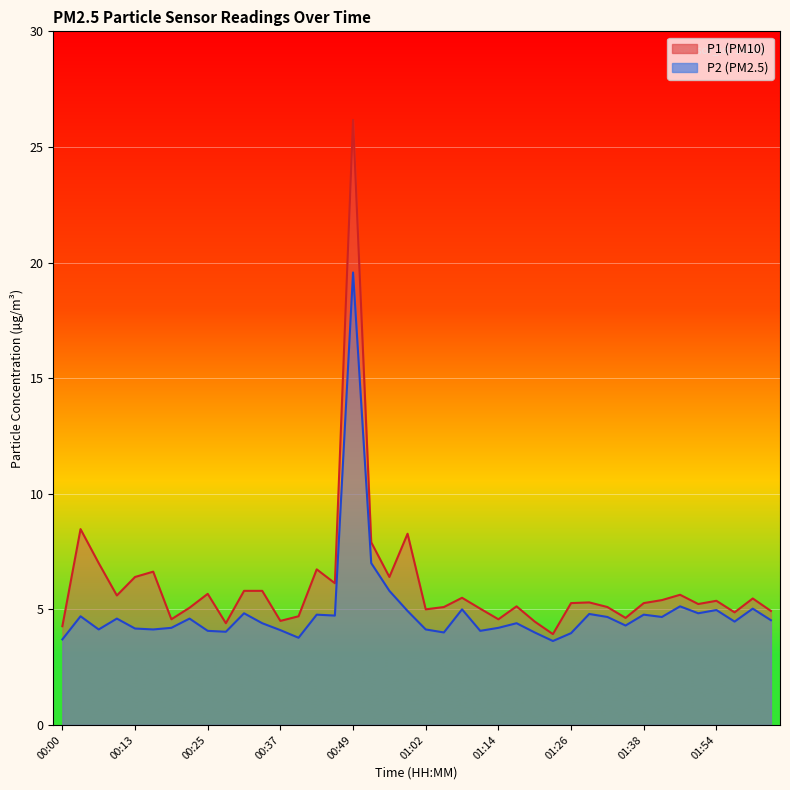

The P2 series shows 4.0 at 01:05. True or false?

True